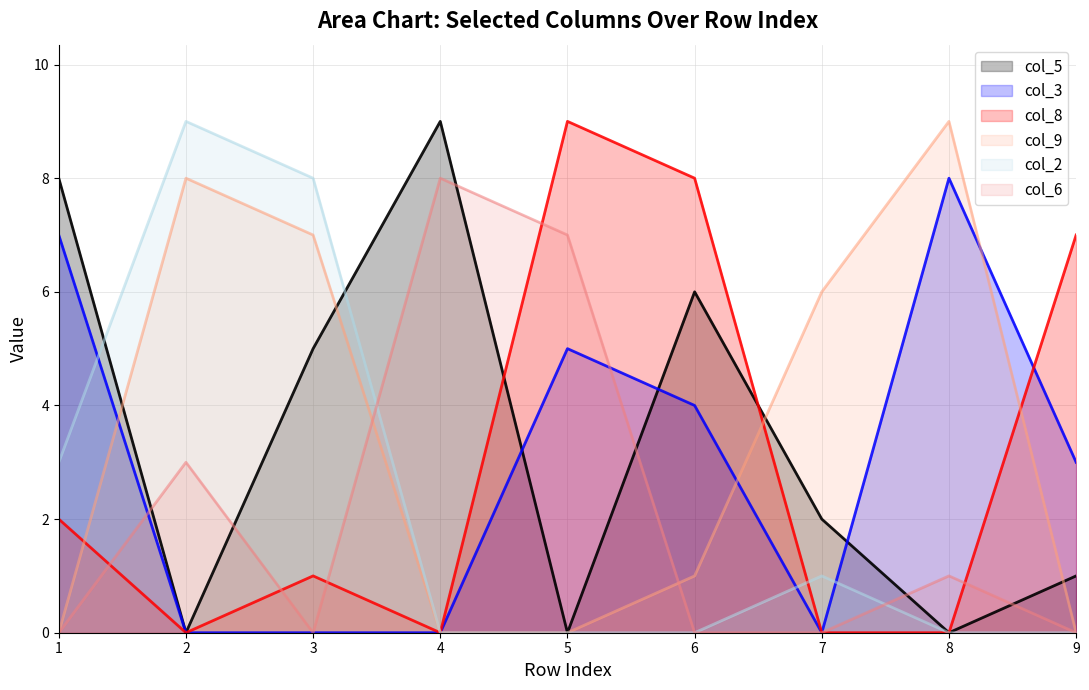

What is the highest value of the col_6 series?

8